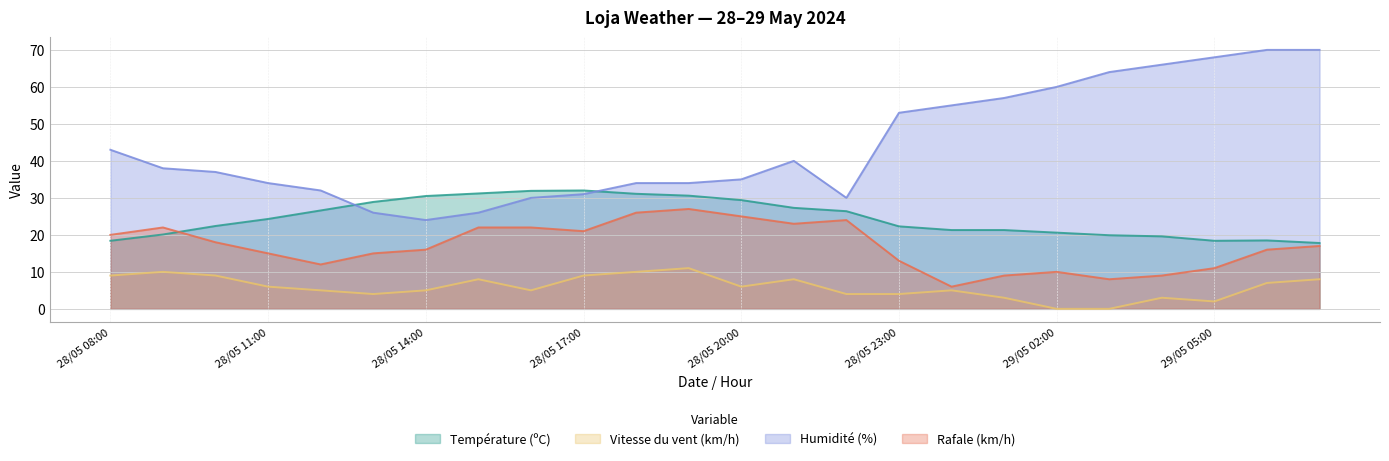

What is the label of the 18th point from the left?

29/05 01:00